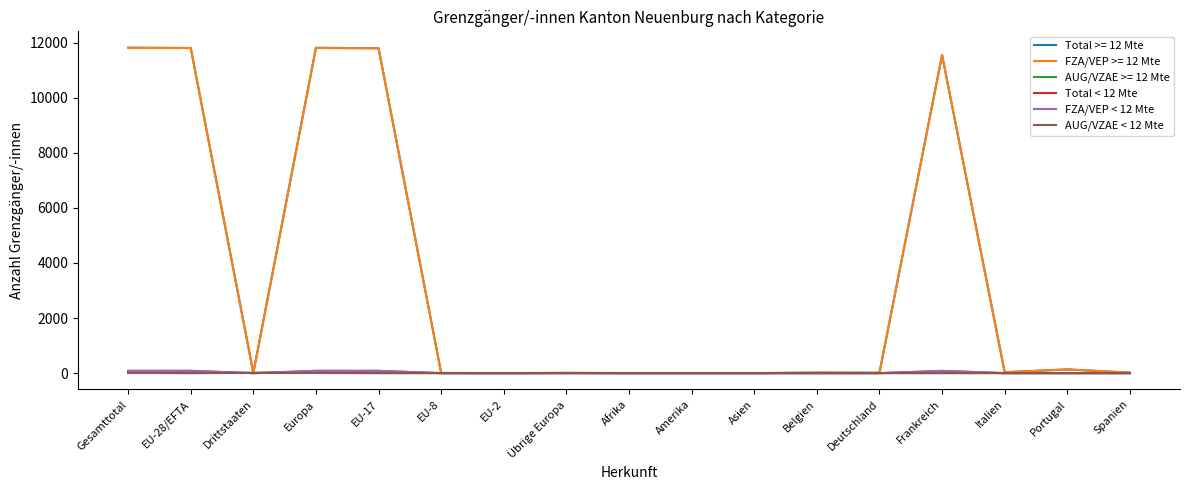

True or false: FZA/VEP < 12 Mte and AUG/VZAE < 12 Mte intersect in this chart.

False